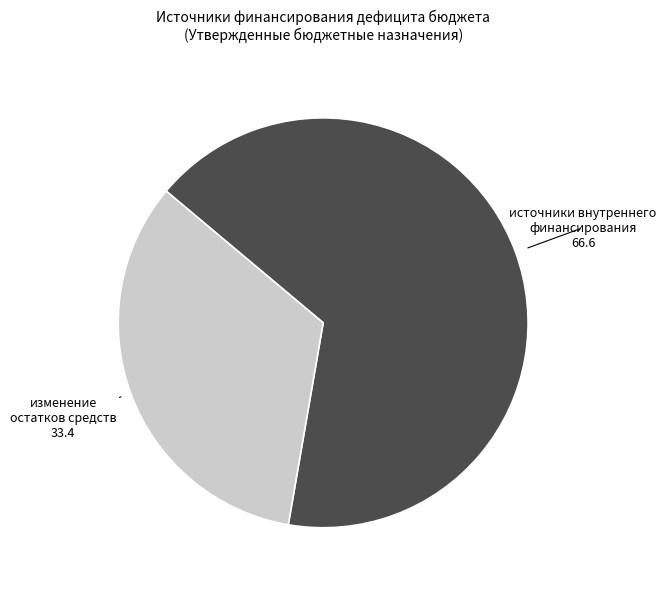

The источники внутреннего финансирования slice represents 67% of the pie. True or false?

True